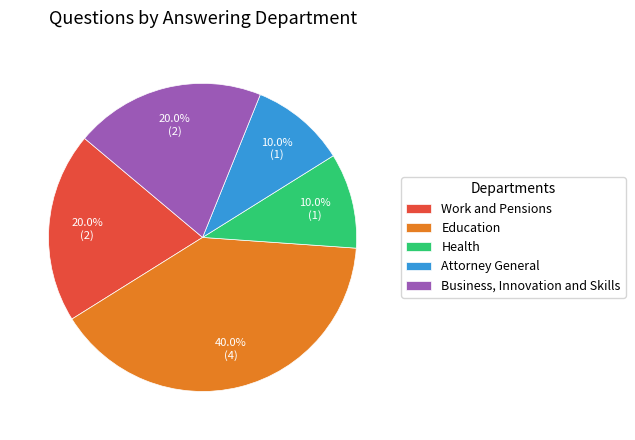

What percentage is the Health slice, to the nearest percent?

10%